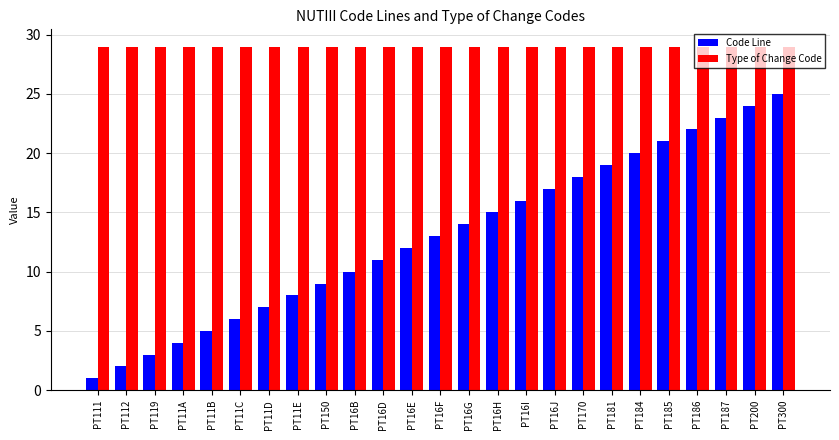

Reading right to left, extract all data points from this chart.

Code Line: 25	24	23	22	21	20	19	18	17	16	15	14	13	12	11	10	9	8	7	6	5	4	3	2	1
Type of Change Code: 29	29	29	29	29	29	29	29	29	29	29	29	29	29	29	29	29	29	29	29	29	29	29	29	29